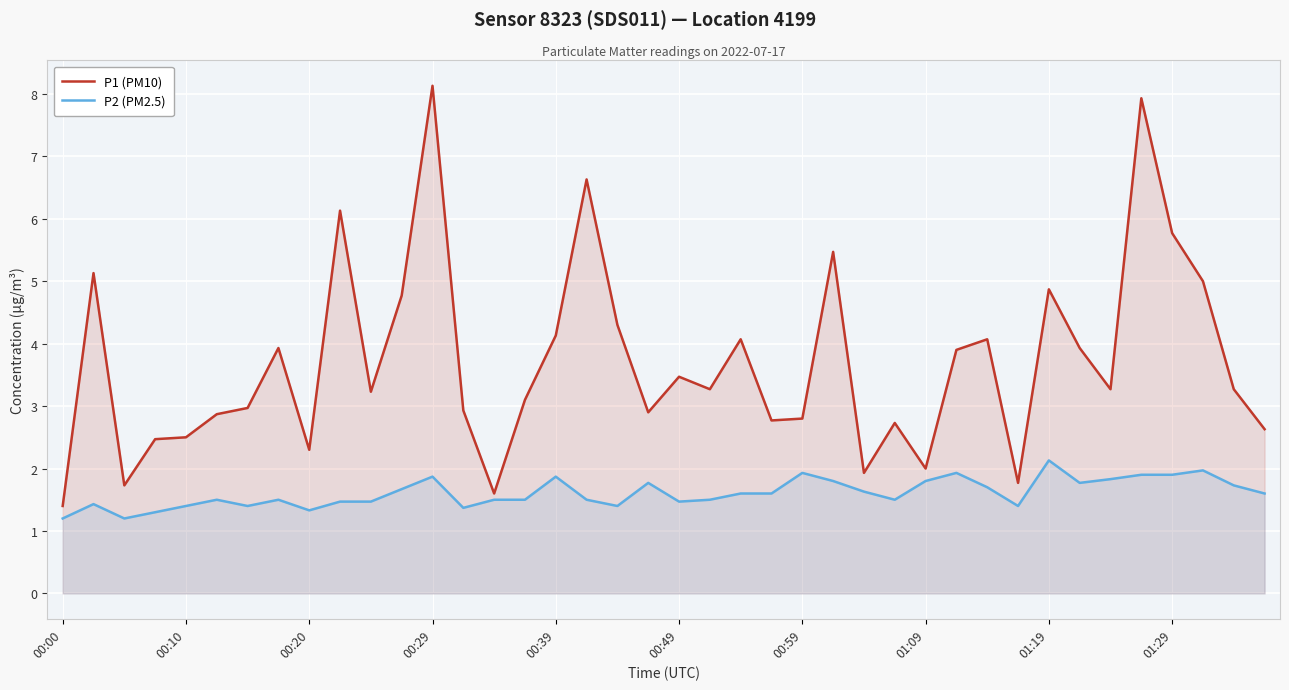

What is the spread (max minus min) of values at 00:10?

1.1